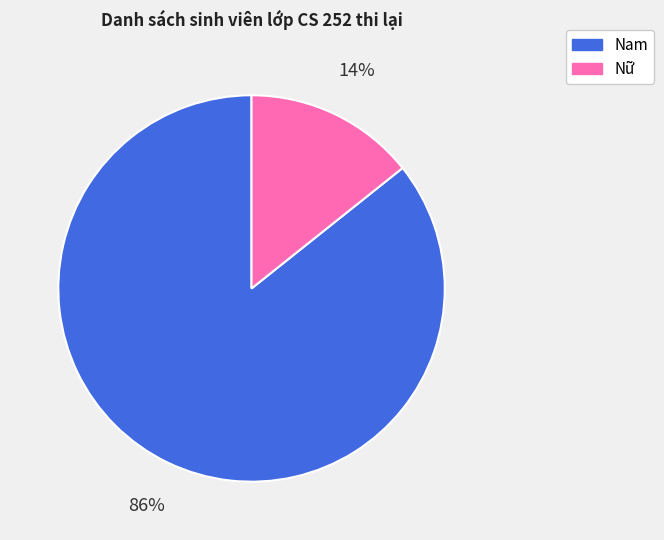

Rank the categories by value from highest to lowest.

Nam, Nữ